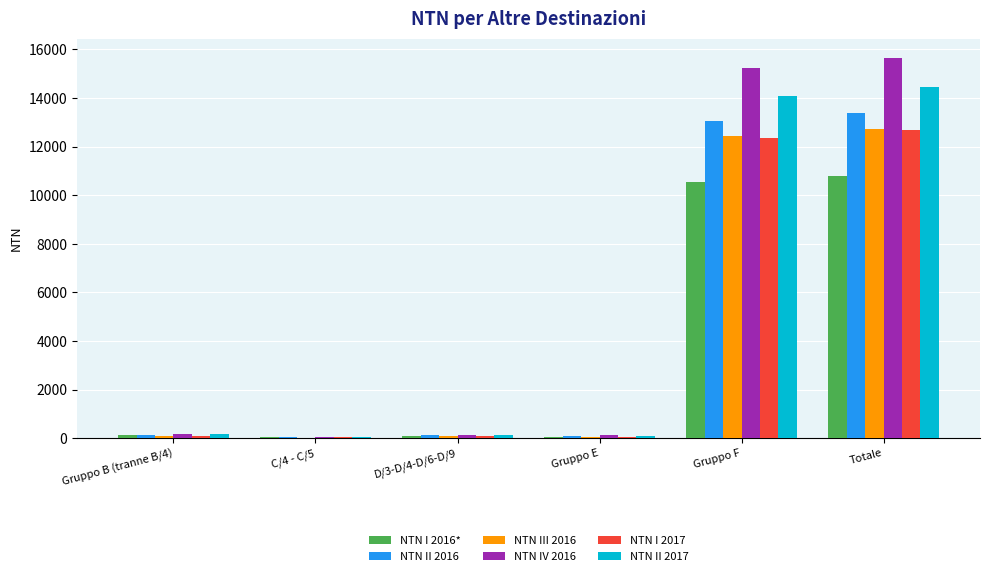

True or false: NTN III 2016 has a value of 7557.7 at Gruppo F.

False